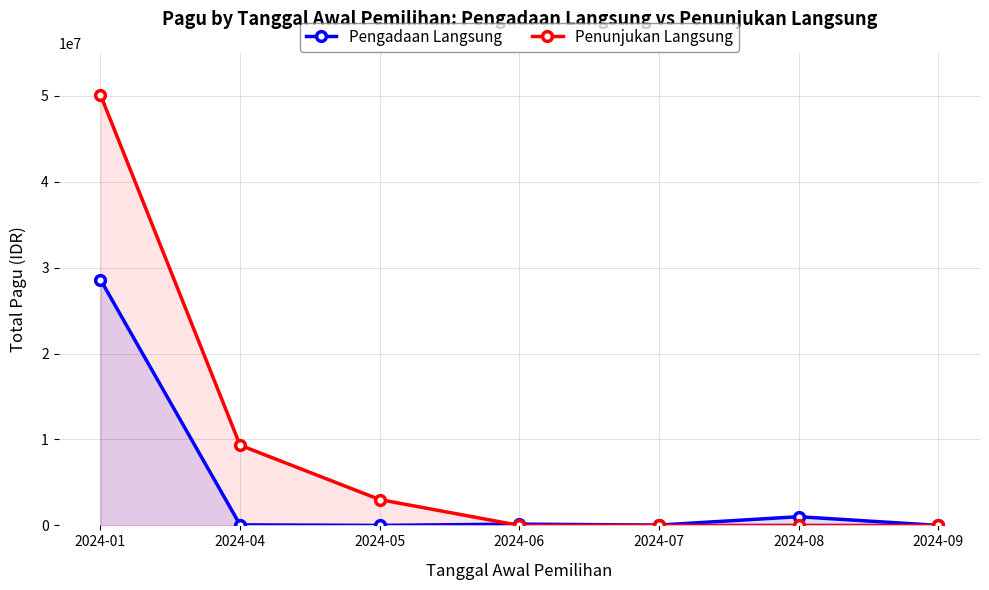

Which series ends up on top after the final intersection of Pengadaan Langsung and Penunjukan Langsung?

Pengadaan Langsung